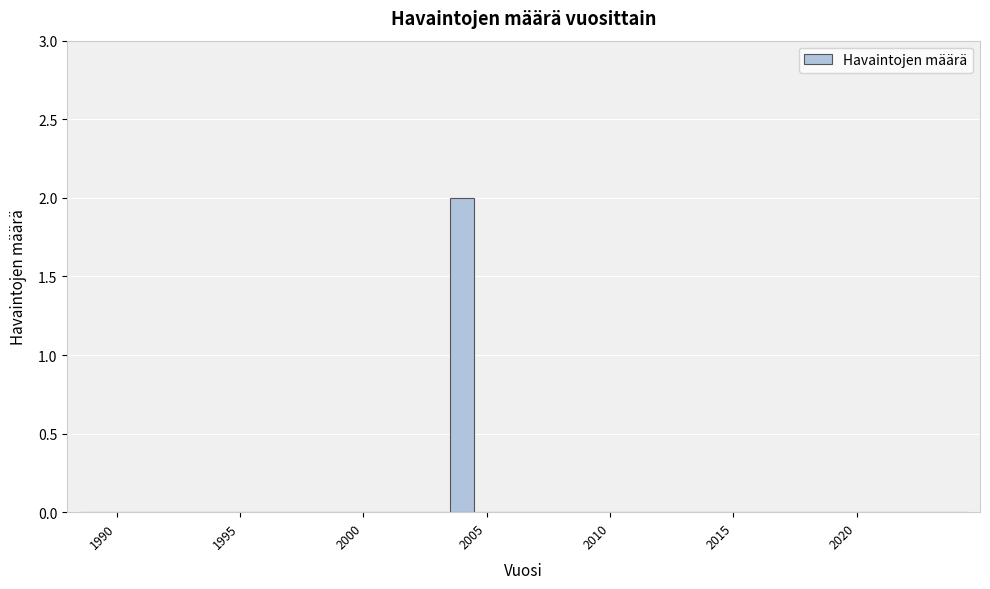

Around what value on the x-axis is the tallest bar? Give the approximate position of its centre, as read against the axis.

2004.0